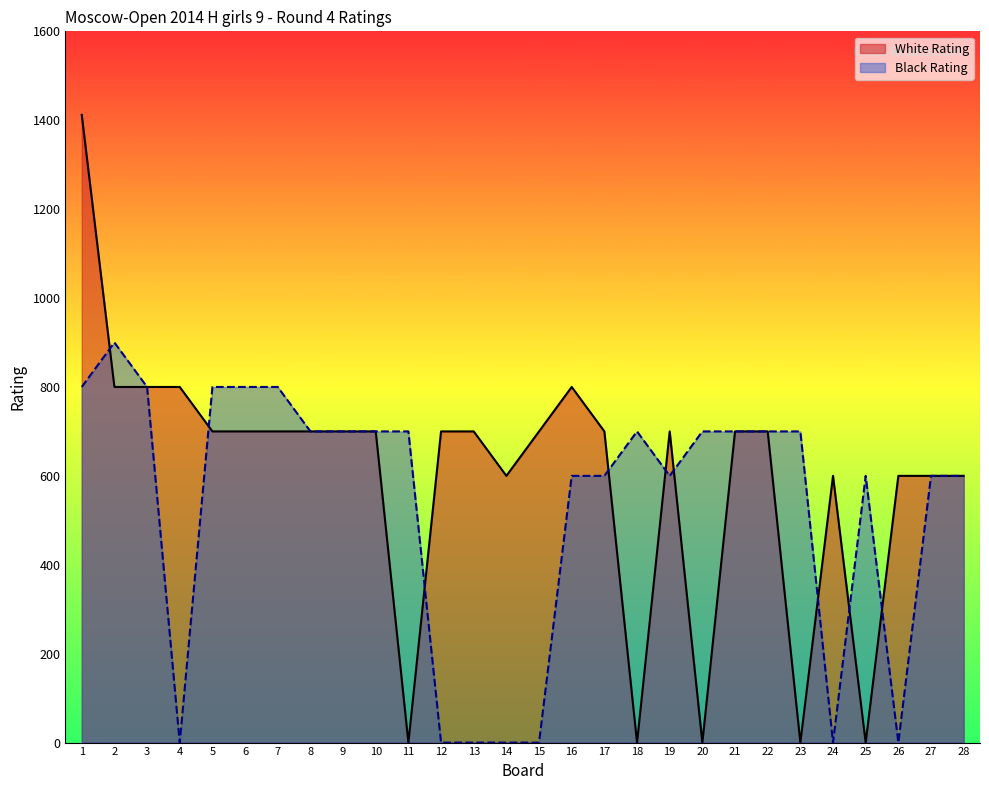

Between 14 and 28, which series saw the biggest shift?

Black Rating